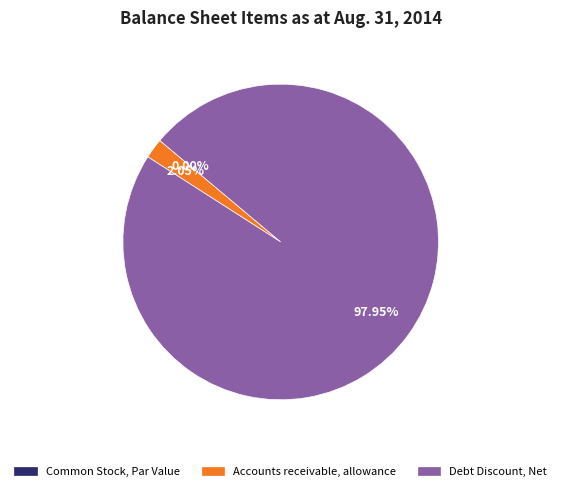

What percentage do Debt Discount, Net and Common Stock, Par Value together represent?

98.0%